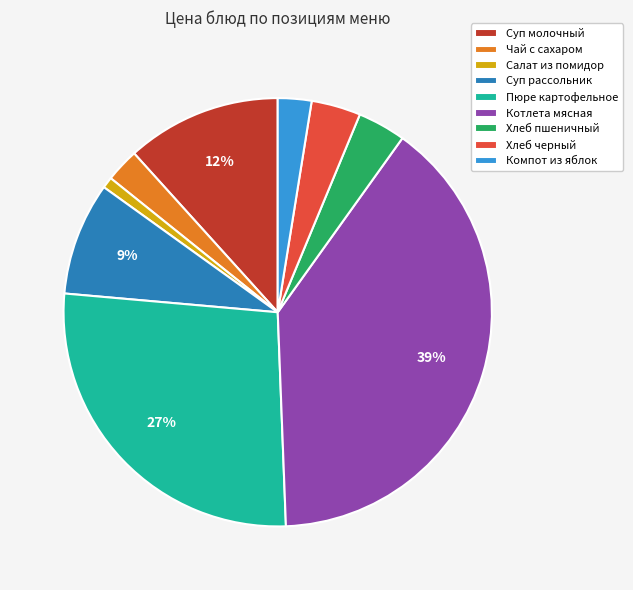

True or false: Котлета мясная accounts for 48% of the total.

False